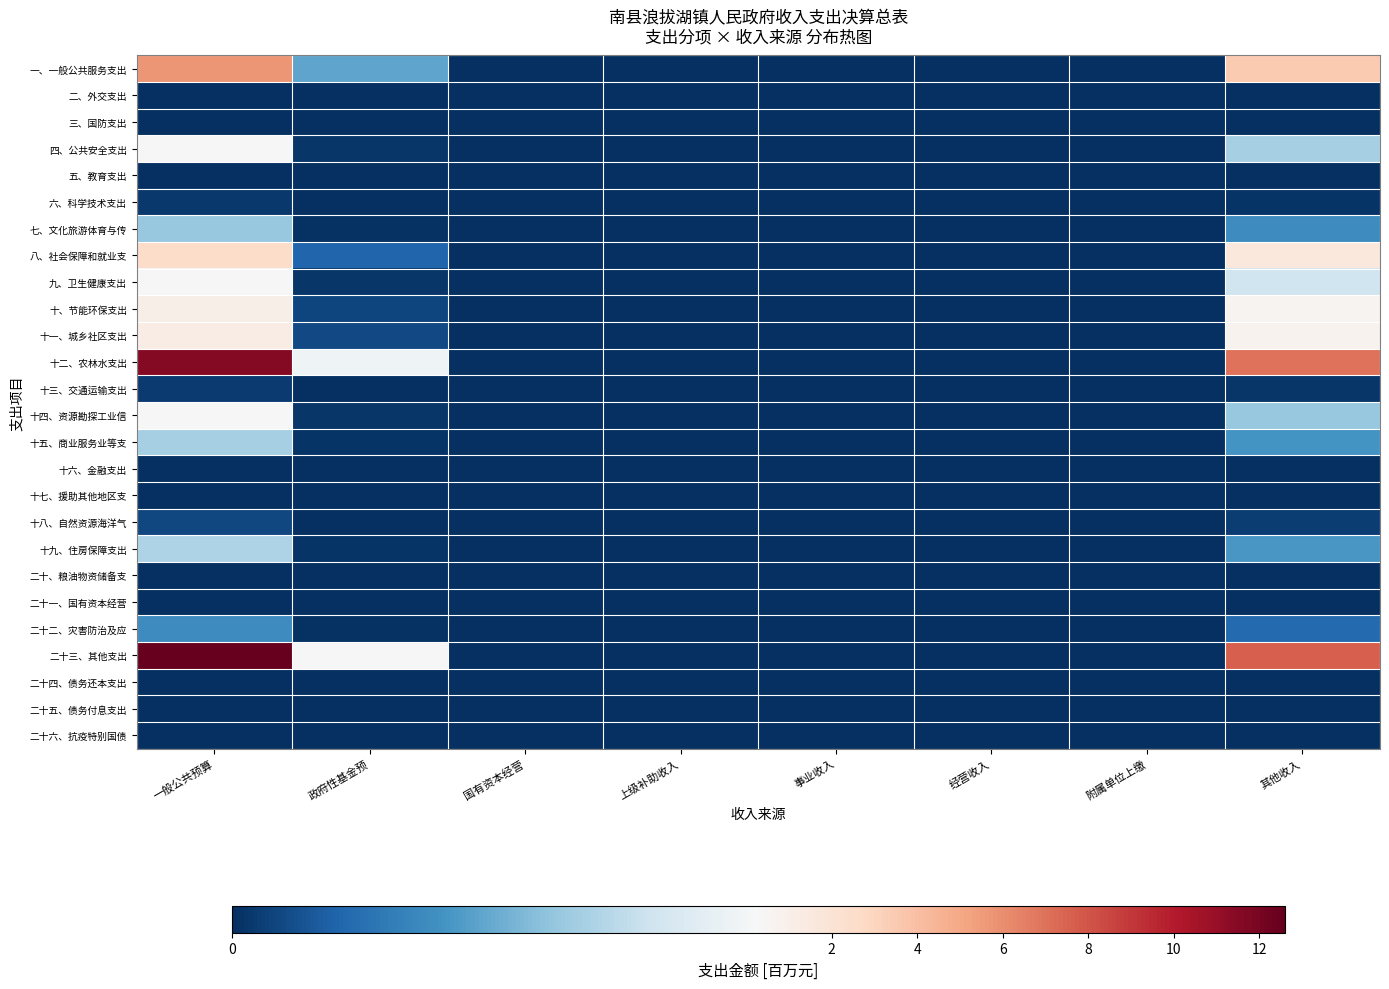

At which category is the sum across all series the highest?

一般公共预算